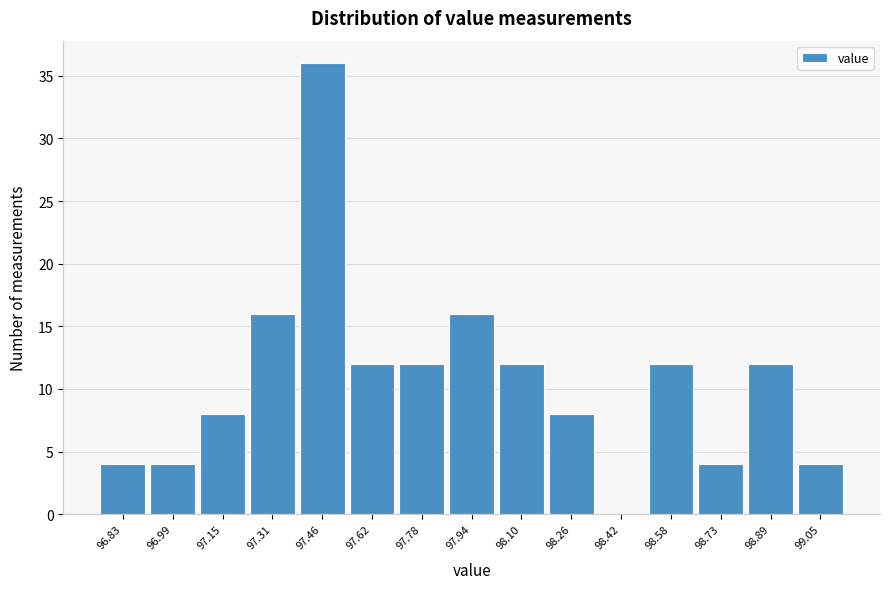

Reading right to left, transcribe all the data shown in this chart.

99.05=4	98.89=12	98.73=4	98.58=12	98.42=0	98.26=8	98.10=12	97.94=16	97.78=12	97.62=12	97.46=36	97.31=16	97.15=8	96.99=4	96.83=4